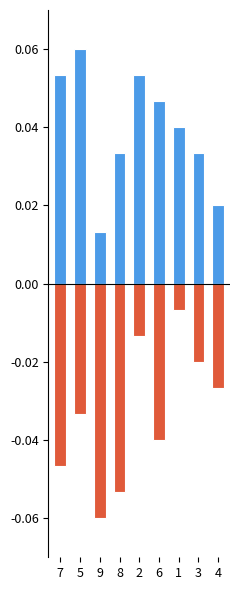

What position from the left is 4?

9